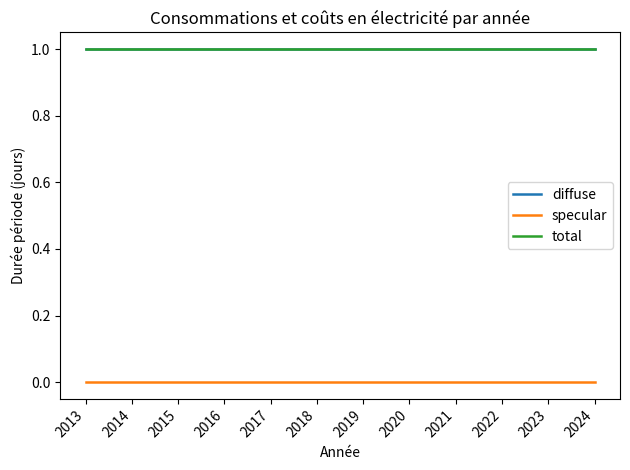

The value of diffuse at 2024 is 1. True or false?

True